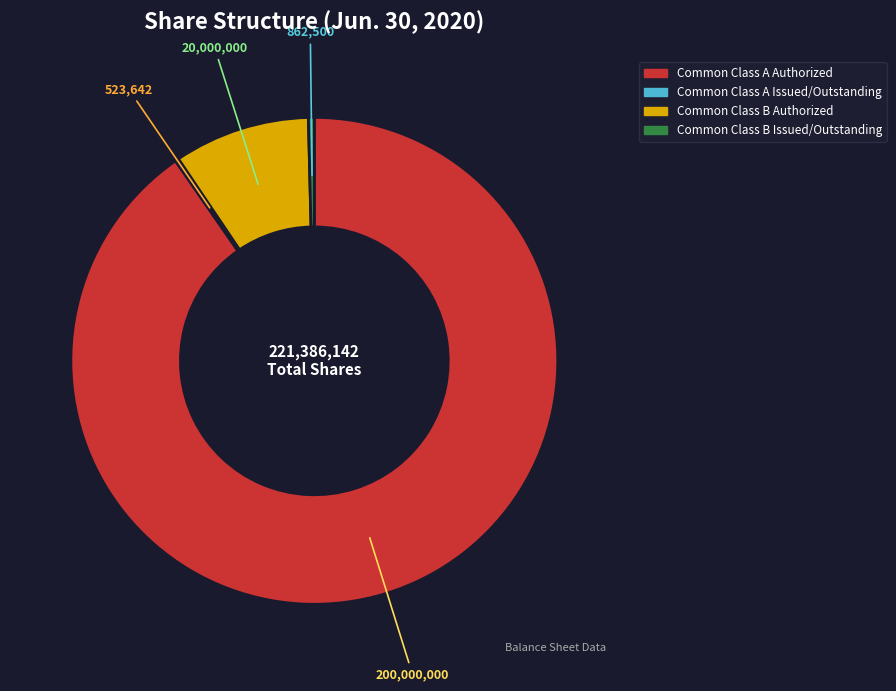

Which category has the biggest portion of the pie?

Common Class A Authorized